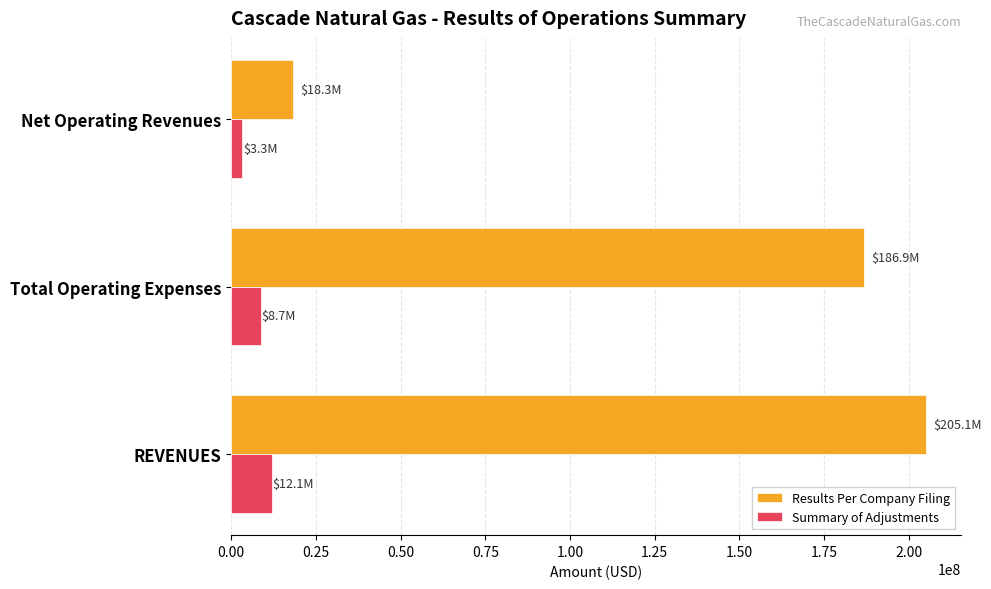

How many values in the Results Per Company Filing series exceed 186864250?

2